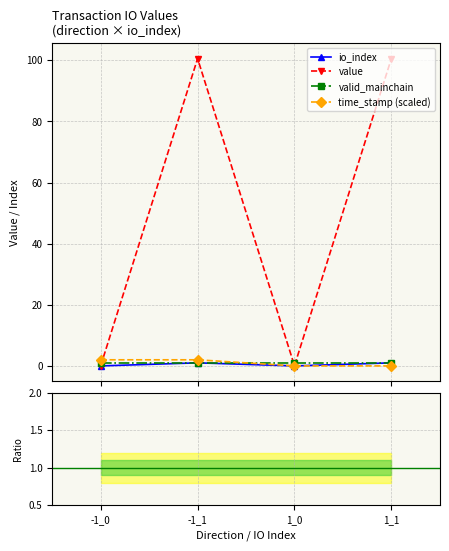

What is the difference between the maximum and minimum values in the value series?

100.5